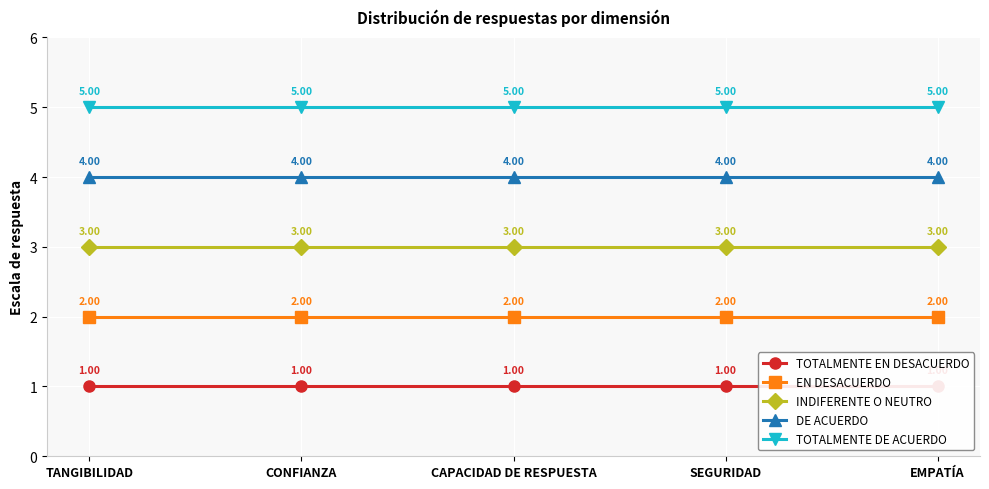

Which series has the largest total across all categories?

TOTALMENTE DE ACUERDO